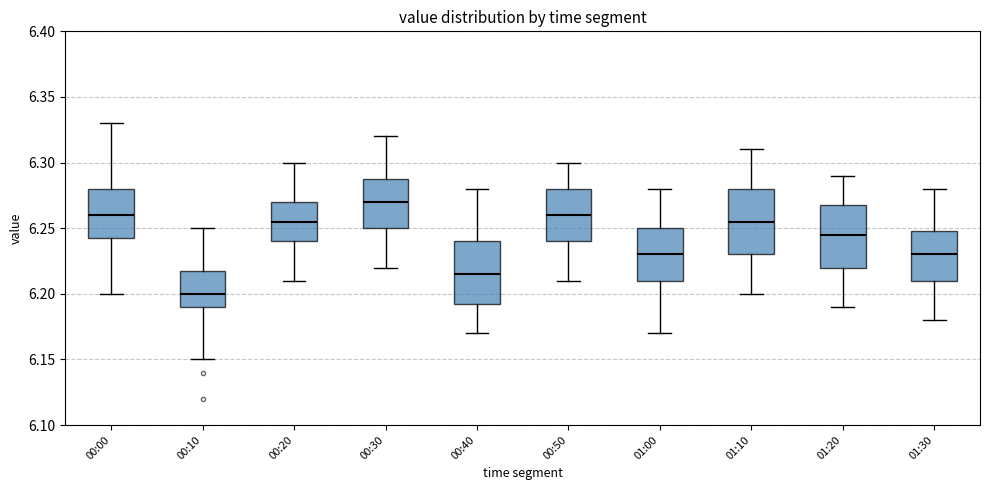

Where is the lower edge of the box for 00:30 on the y-axis? The values are not printed on the chart, so give them approximately, as read against the axis.

6.250